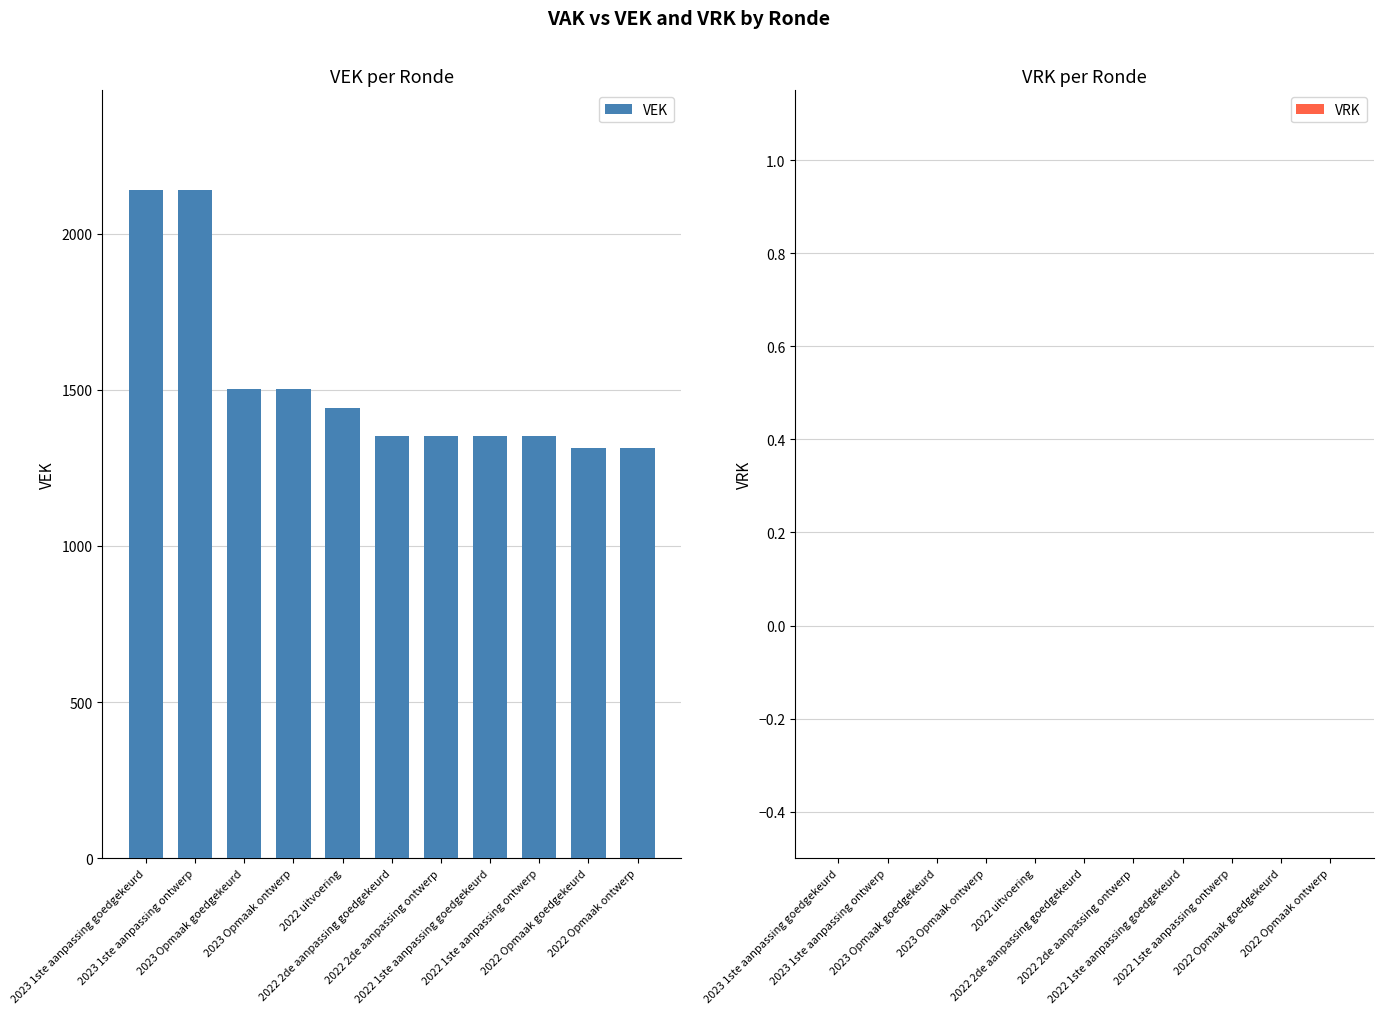

What is the sum of all values?

16769